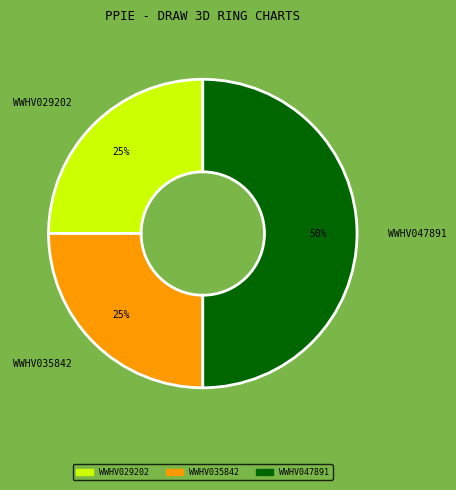

Does WWHV029202 account for over 50% of the chart?

No